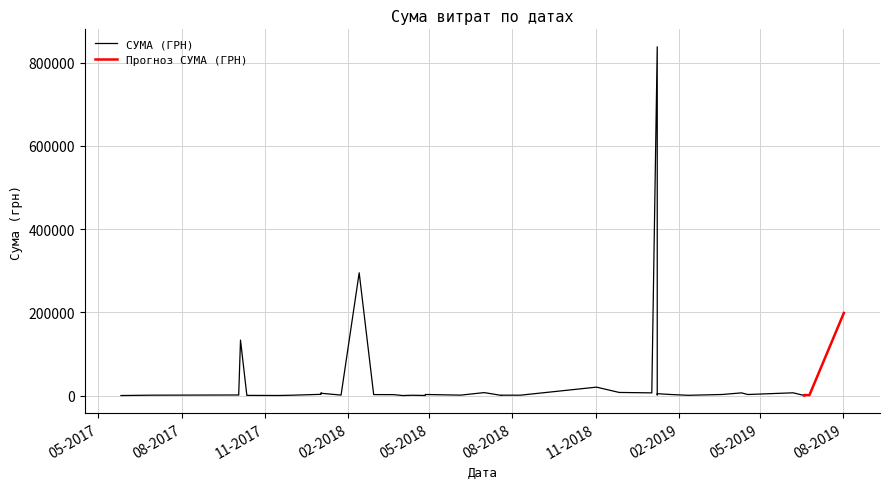

Is this an area chart (filled region under the line)?

No